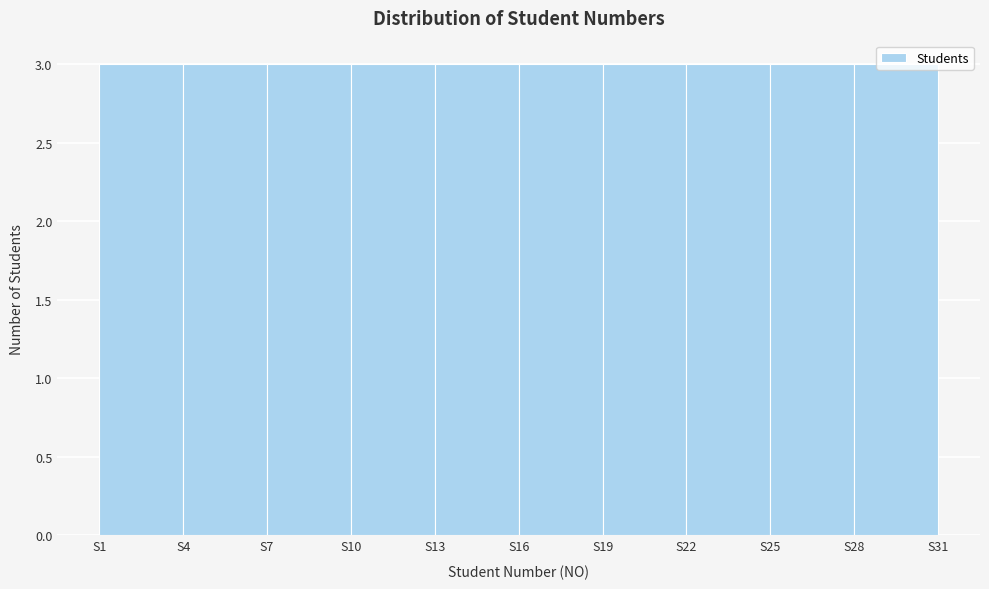

Reading left to right, transcribe this chart: for each bar, give the range it covers on the x-axis and its height. The values are not printed on the chart, so give them approximately, as read against the axis.

1 to 4: 3
4 to 7: 3
7 to 10: 3
10 to 13: 3
13 to 16: 3
16 to 19: 3
19 to 22: 3
22 to 25: 3
25 to 28: 3
28 to 31: 3